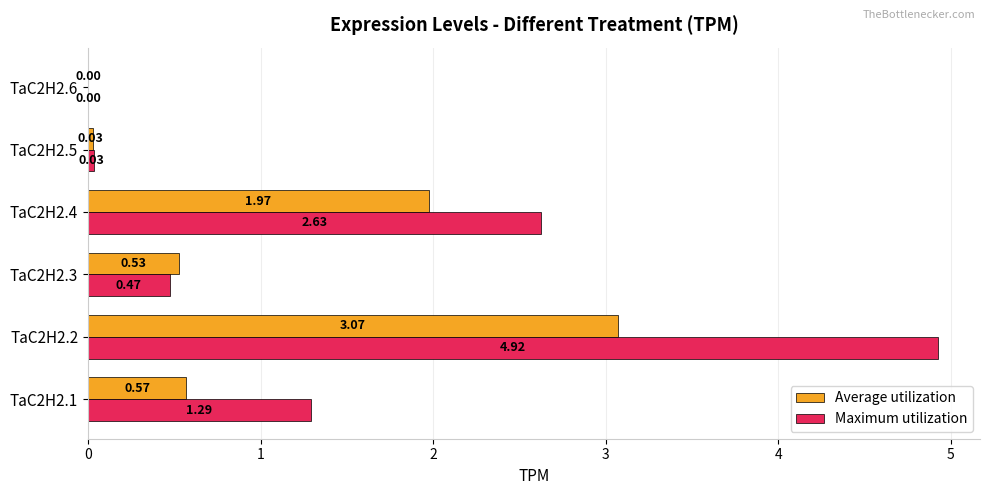

Between TaC2H2.1 and TaC2H2.6, which series saw the biggest shift?

Maximum utilization